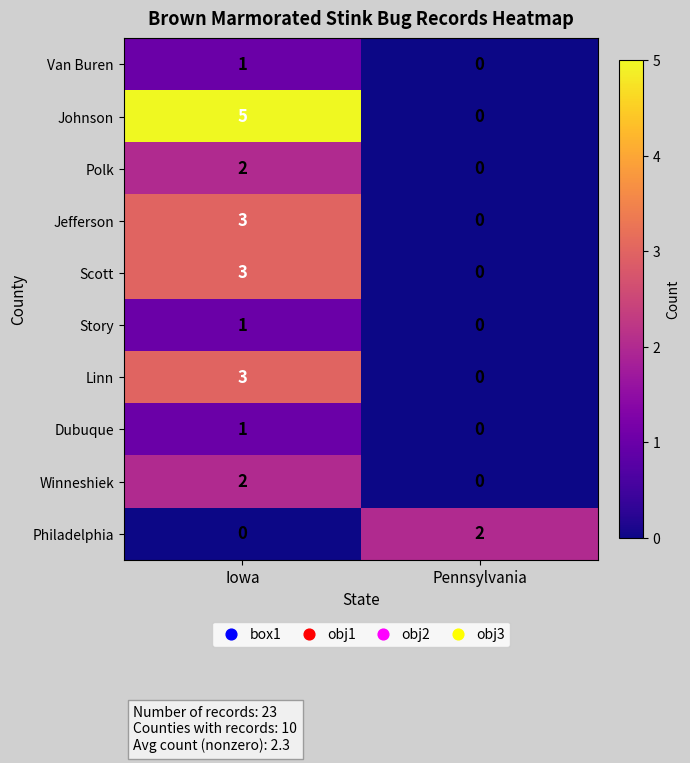

Where is Johnson nearest to the value 2?

Pennsylvania